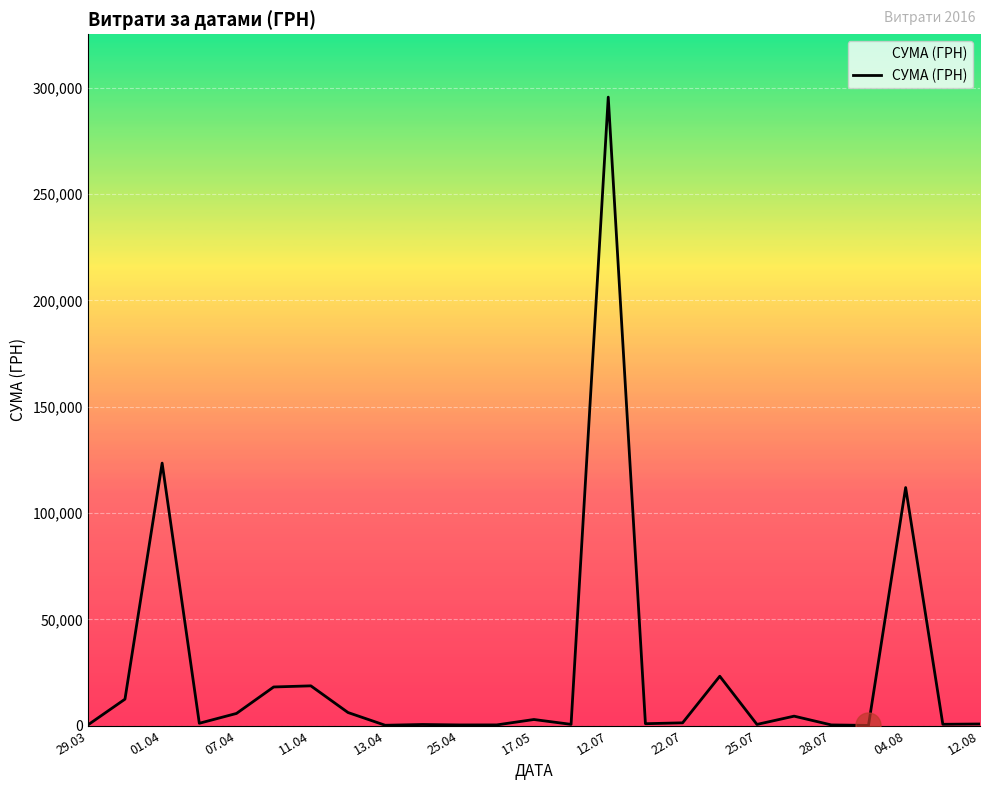

What is the greatest value displayed?

295638.6